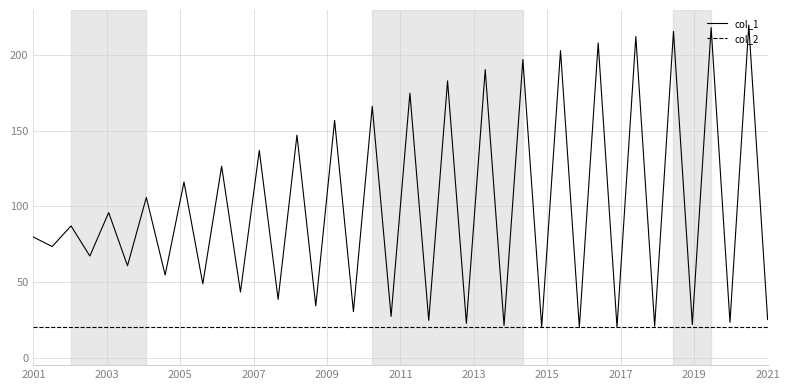

What is the maximum value shown in the chart?

220.0